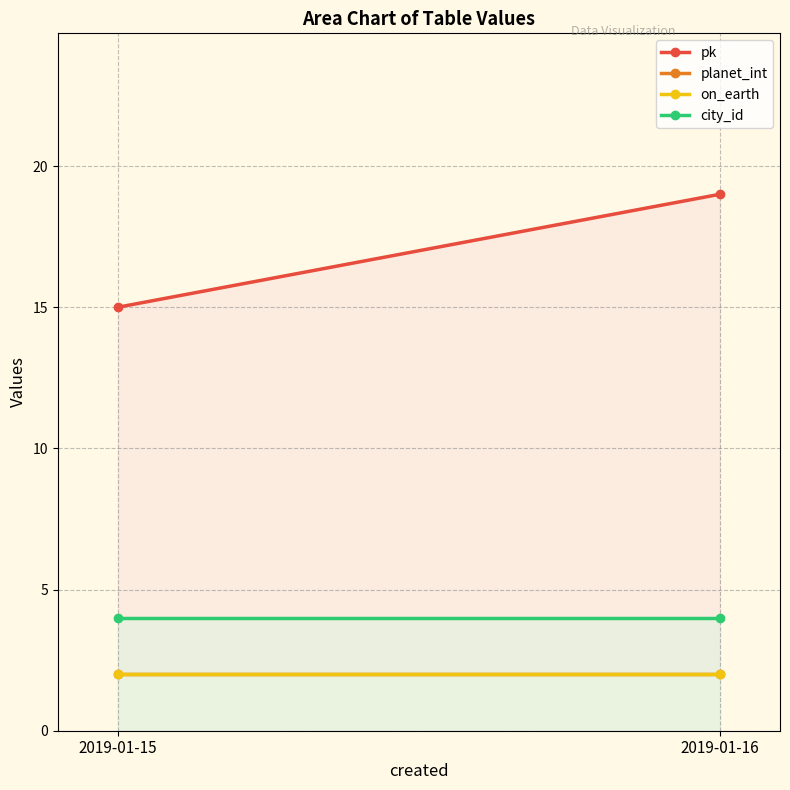

Reading left to right, list all the values displayed in this chart.

pk: 15	19
planet_int: 2	2
on_earth: 2	2
city_id: 4	4